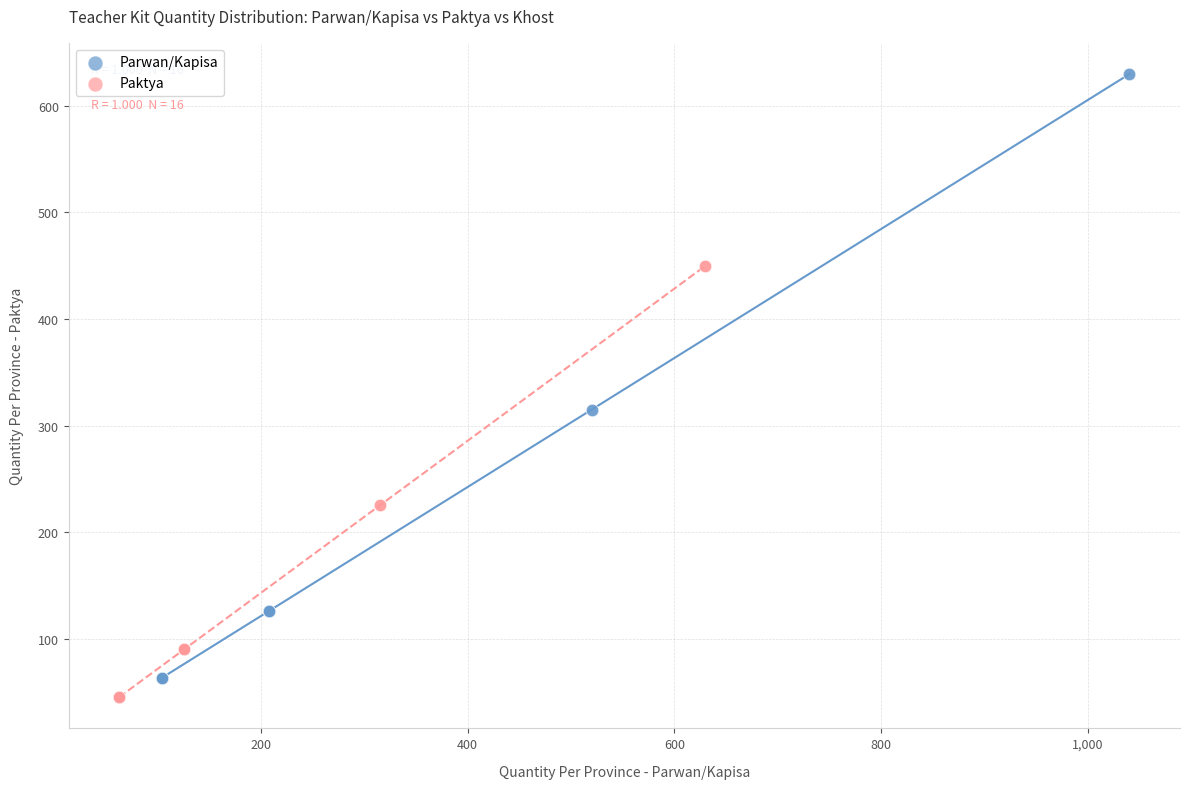

Which series reaches the maximum Y coordinate?

Parwan/Kapisa